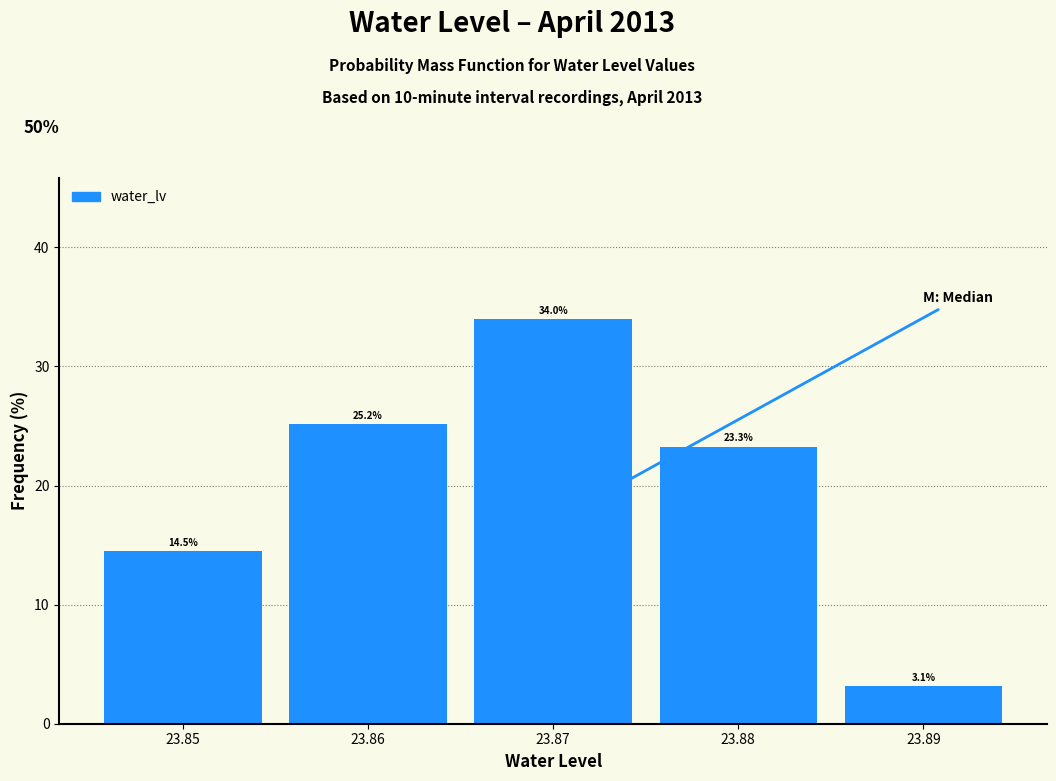

Reading left to right, transcribe this chart: for each bar, give the range it covers on the x-axis and its height.

23.845 to 23.855: 14.5
23.855 to 23.865: 25.2
23.865 to 23.875: 34.0
23.875 to 23.885: 23.3
23.885 to 23.895: 3.1